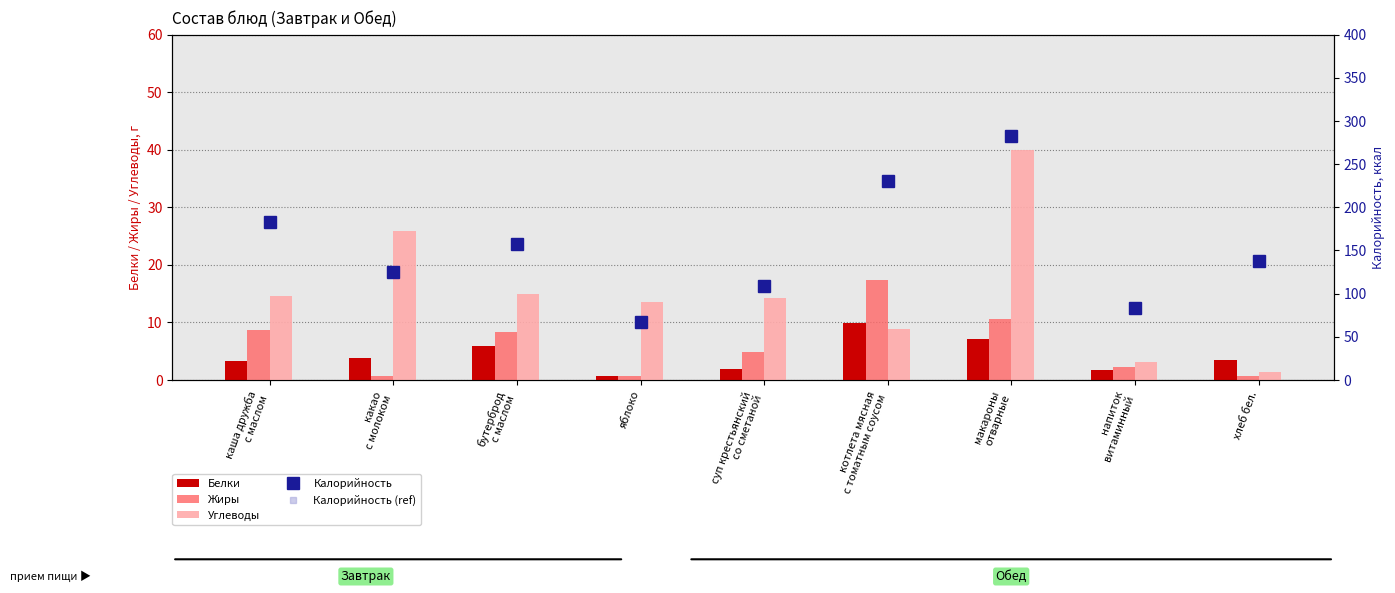

What is the label of the 1st bar from the left?

каша дружба
с маслом